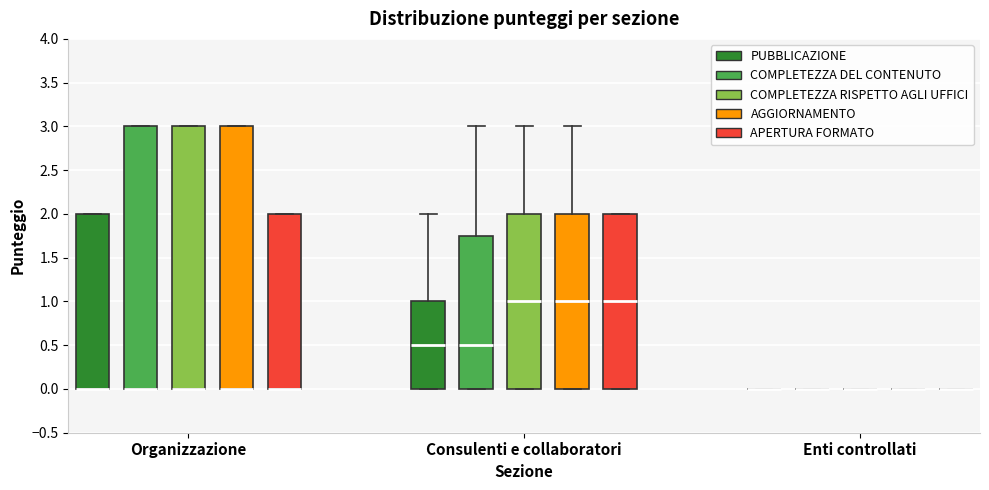

Reading left to right, transcribe this box plot: for each box, give where its median line is, the range the box spans, and where its two whiskers end, as read against the y-axis. The values are not printed on the chart, so give them approximately, as read against the axis.

Organizzazione (PUBBLICAZIONE): median 0.00 (drawn on the box's lower edge), box 0.00 to 2.00, whiskers 0.00 to 2.00
Organizzazione (COMPLETEZZA DEL CONTENUTO): median 0.00 (drawn on the box's lower edge), box 0.00 to 3.00, whiskers 0.00 to 3.00
Organizzazione (COMPLETEZZA RISPETTO AGLI UFFICI): median 0.00 (drawn on the box's lower edge), box 0.00 to 3.00, whiskers 0.00 to 3.00
Organizzazione (AGGIORNAMENTO): median 0.00 (drawn on the box's lower edge), box 0.00 to 3.00, whiskers 0.00 to 3.00
Organizzazione (APERTURA FORMATO): median 0.00 (drawn on the box's lower edge), box 0.00 to 2.00, whiskers 0.00 to 2.00
Consulenti e collaboratori (PUBBLICAZIONE): median 0.50, box 0.00 to 1.00, whiskers 0.00 to 2.00
Consulenti e collaboratori (COMPLETEZZA DEL CONTENUTO): median 0.50, box 0.00 to 1.75, whiskers 0.00 to 3.00
Consulenti e collaboratori (COMPLETEZZA RISPETTO AGLI UFFICI): median 1.00, box 0.00 to 2.00, whiskers 0.00 to 3.00
Consulenti e collaboratori (AGGIORNAMENTO): median 1.00, box 0.00 to 2.00, whiskers 0.00 to 3.00
Consulenti e collaboratori (APERTURA FORMATO): median 1.00, box 0.00 to 2.00, whiskers 0.00 to 2.00
Enti controllati (PUBBLICAZIONE): box collapsed to a line at 0.00, whiskers 0.00 to 0.00
Enti controllati (COMPLETEZZA DEL CONTENUTO): box collapsed to a line at 0.00, whiskers 0.00 to 0.00
Enti controllati (COMPLETEZZA RISPETTO AGLI UFFICI): box collapsed to a line at 0.00, whiskers 0.00 to 0.00
Enti controllati (AGGIORNAMENTO): box collapsed to a line at 0.00, whiskers 0.00 to 0.00
Enti controllati (APERTURA FORMATO): box collapsed to a line at 0.00, whiskers 0.00 to 0.00